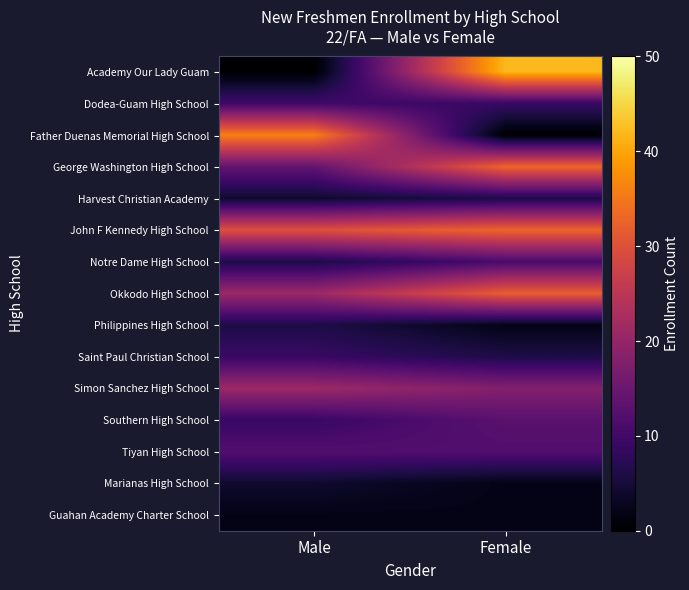

Count the number of data series in this chart.

15